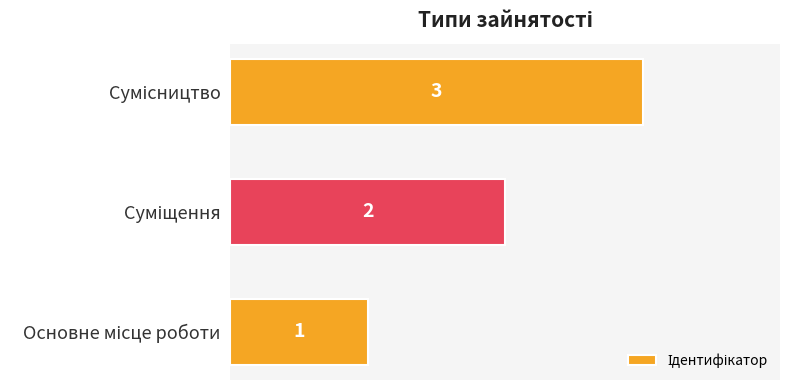

Count the values in the range 1 to 3.

3